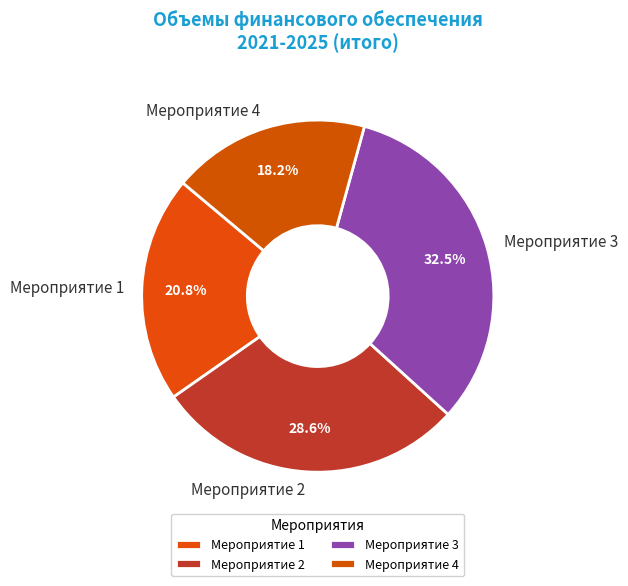

What percentage is NOT represented by Мероприятие 1?

79.2%